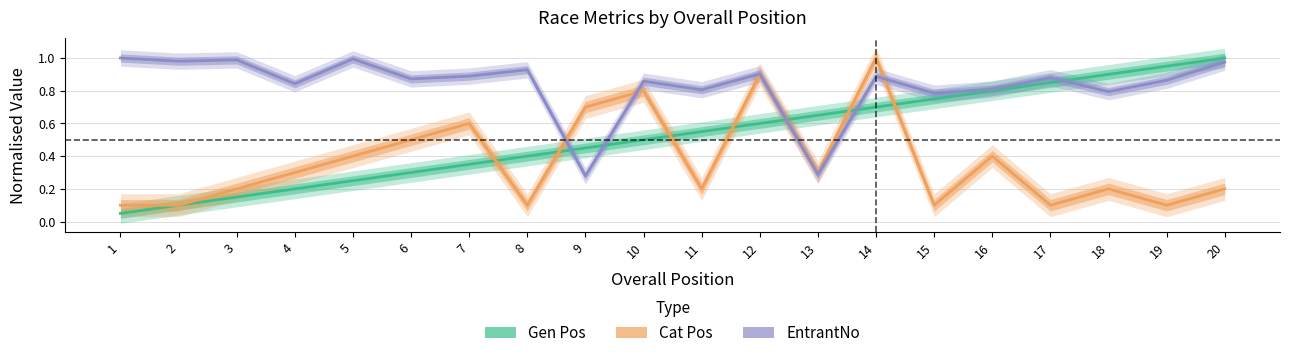

Which has a higher value, 10 or 15?

15